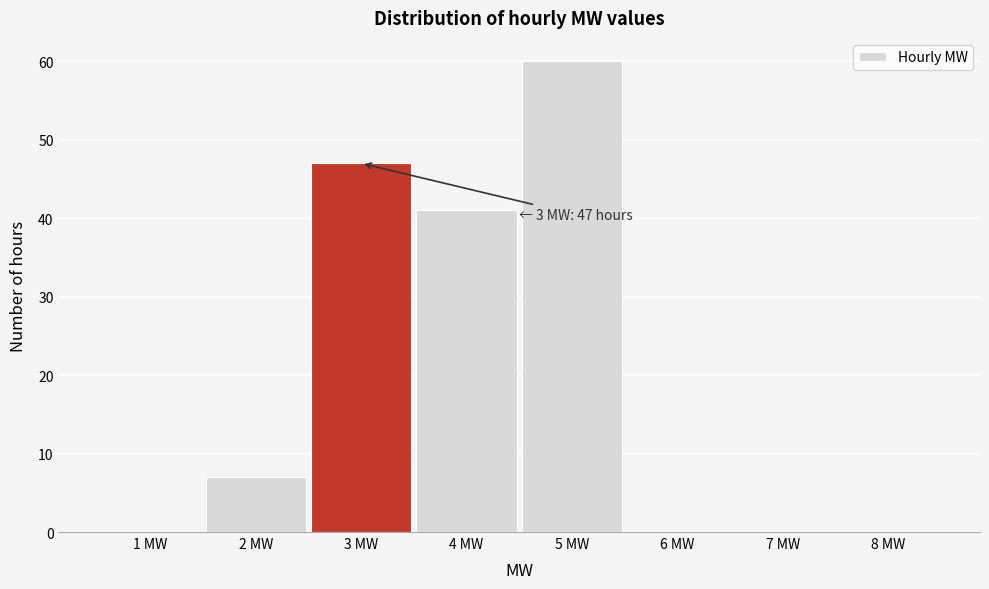

Reading right to left, list all the values displayed in this chart.

8 MW=0	7 MW=0	6 MW=0	5 MW=60	4 MW=41	3 MW=47	2 MW=7	1 MW=0